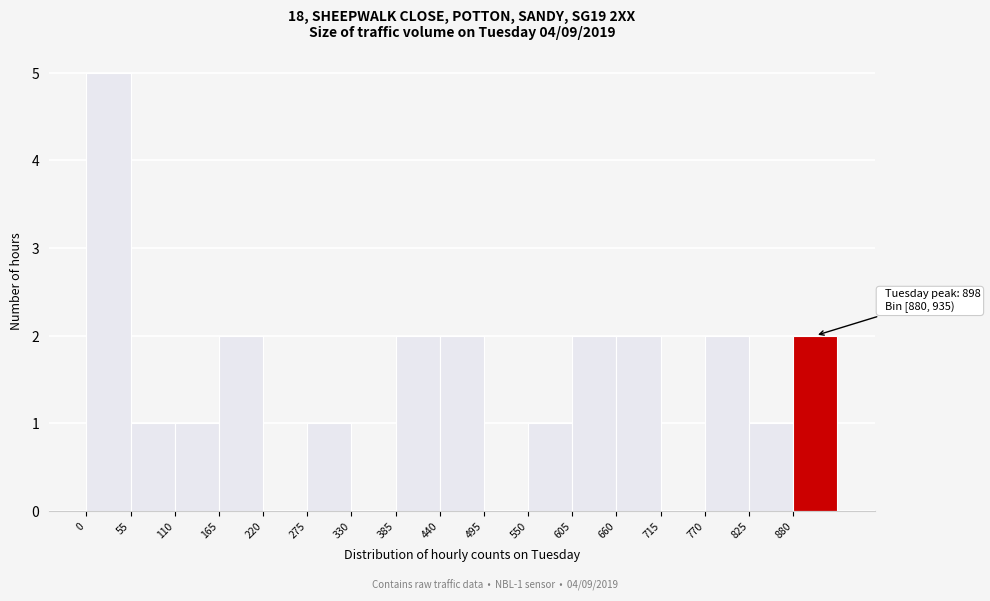

Over which range of the x-axis is the bar tallest?

0 to 55